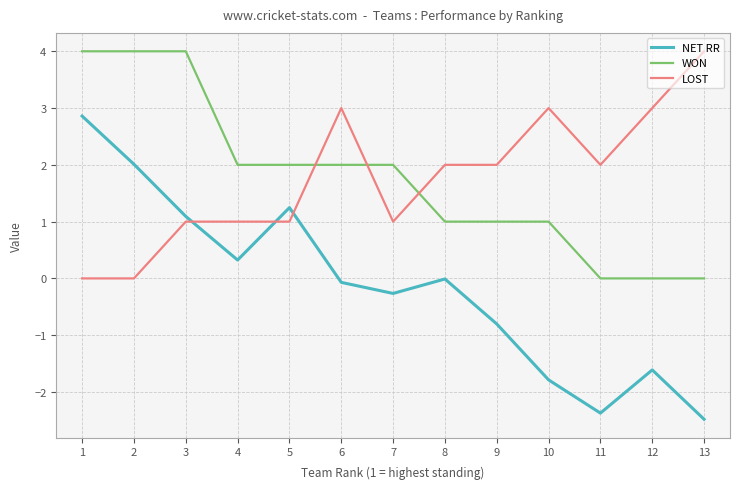

What is the minimum value shown in the chart?

-2.5